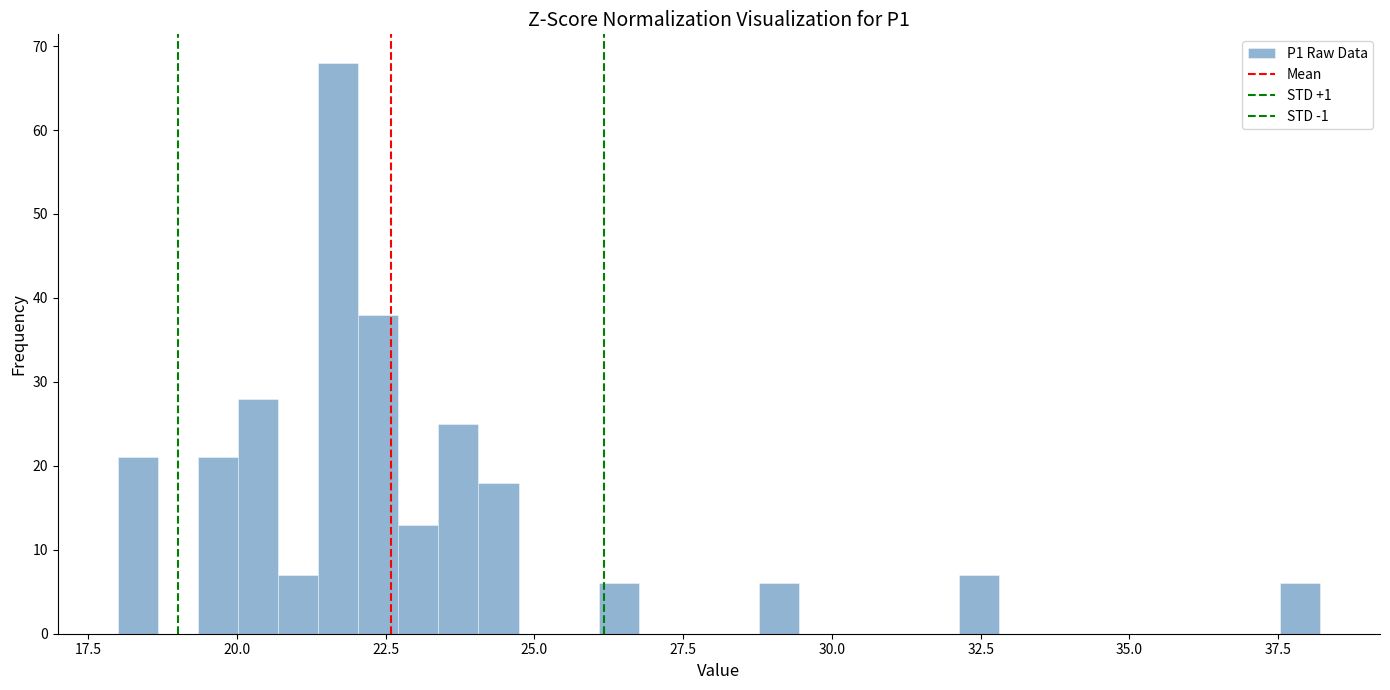

Read against the x-axis, roughly where is the centre of the tallest bar?

21.5